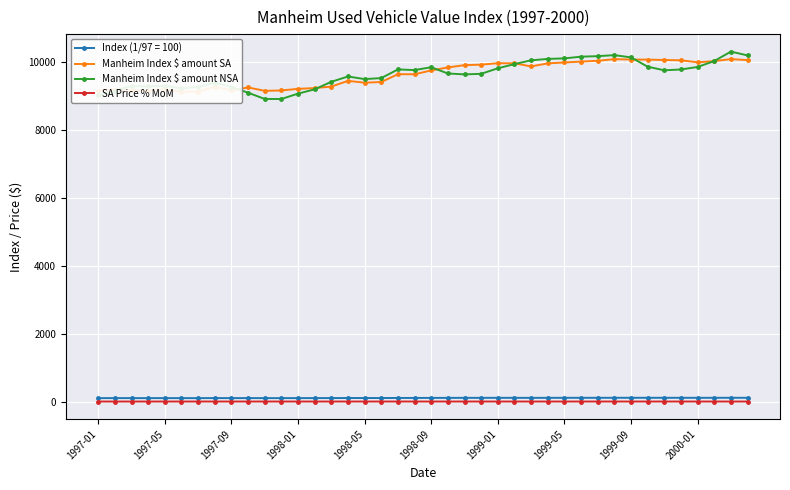

True or false: SA Price % MoM and Manheim Index $ amount NSA cross at least once.

False